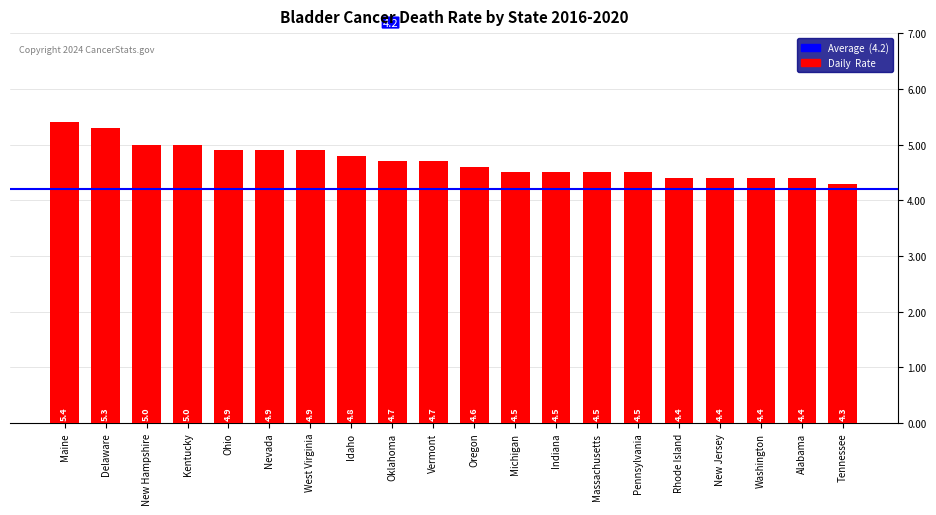

Is it true that the value at New Jersey is 6.0?

False